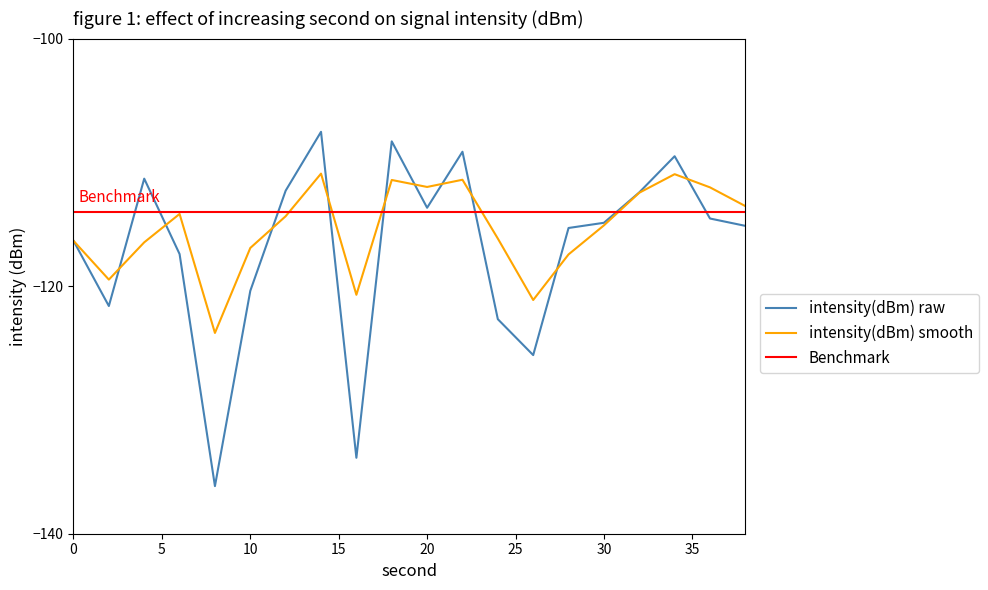

What is the value of the intensity(dBm) raw point at the 9th from the left?

-133.9